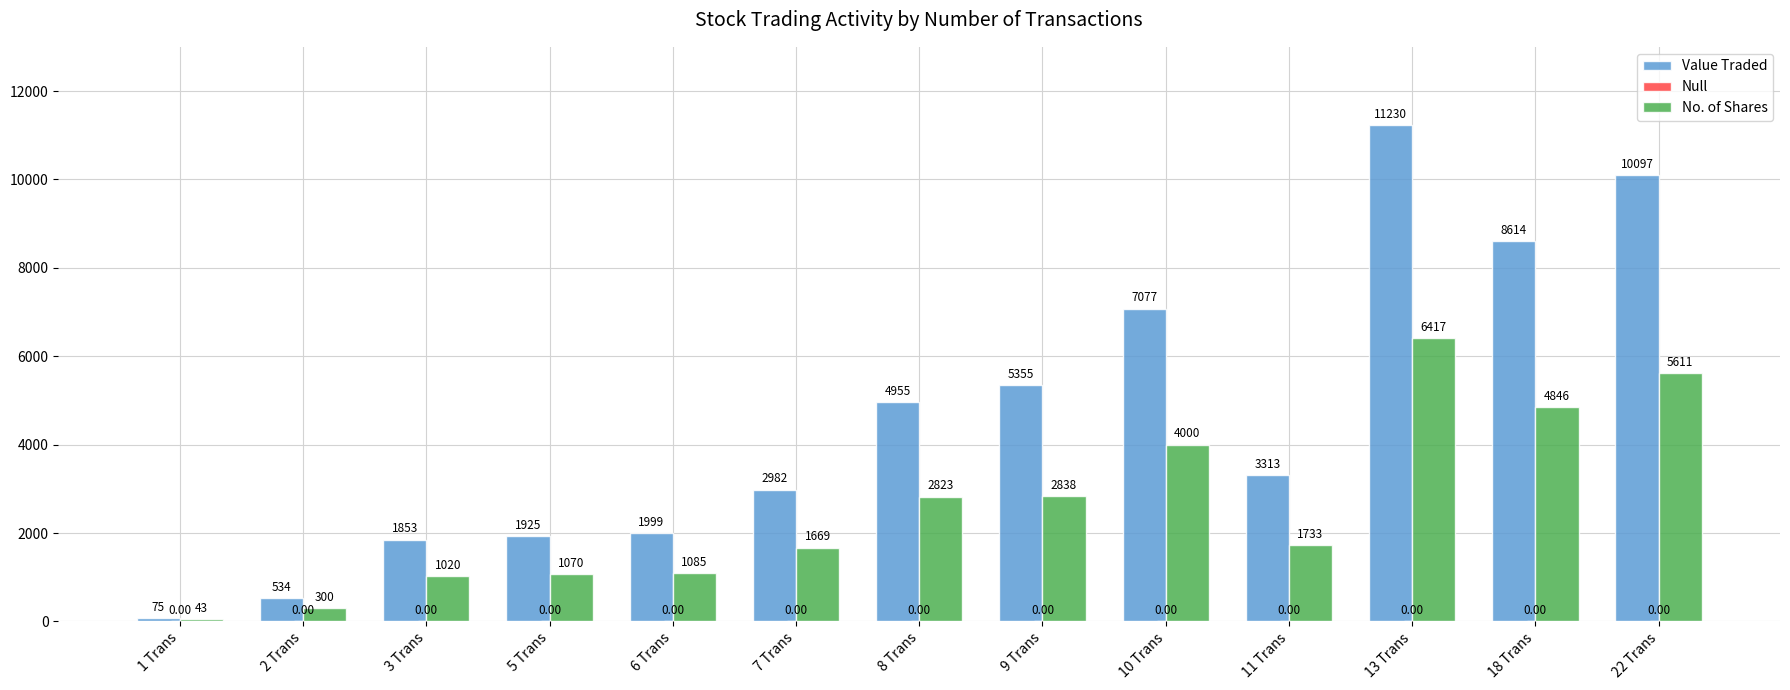

At which label does No. of Shares first exceed 1733?

8 Trans